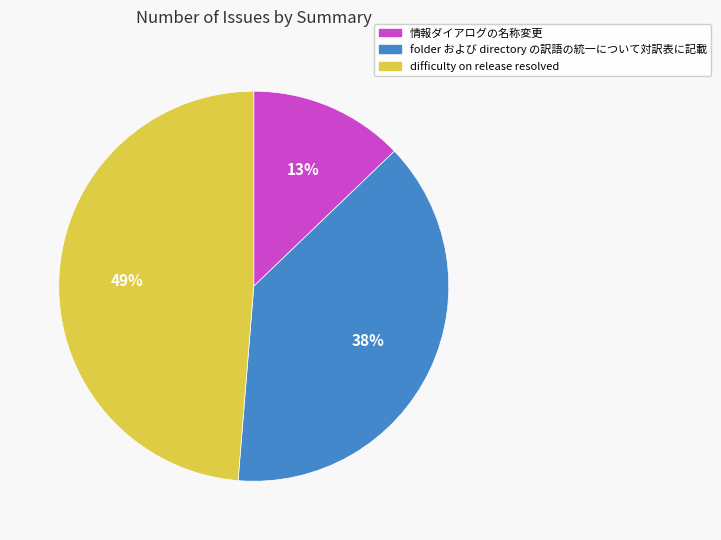

To the nearest percent, what portion does 情報ダイアログの名称変更 represent?

13%